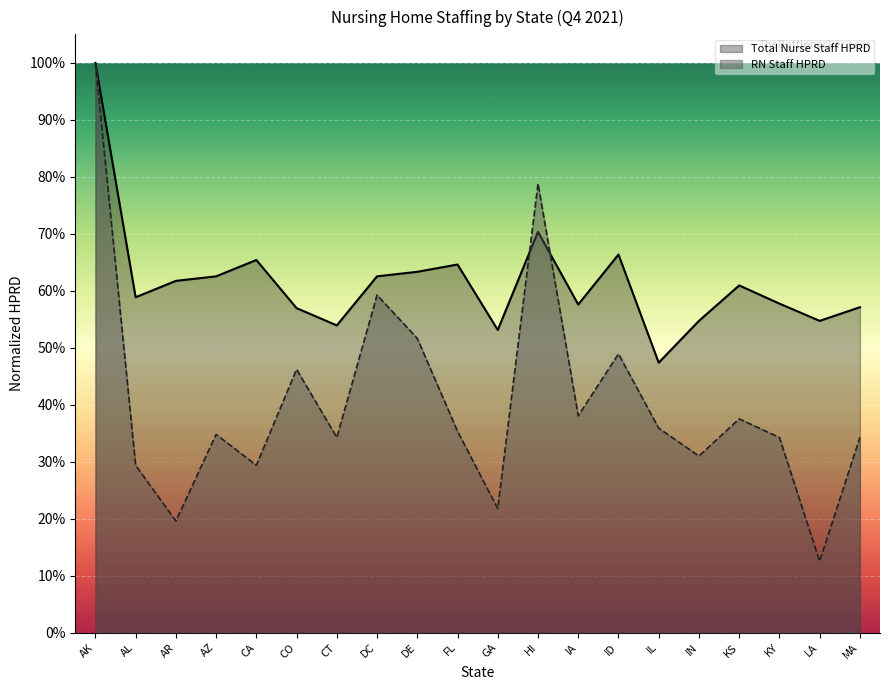

What is the greatest value displayed?

1.0